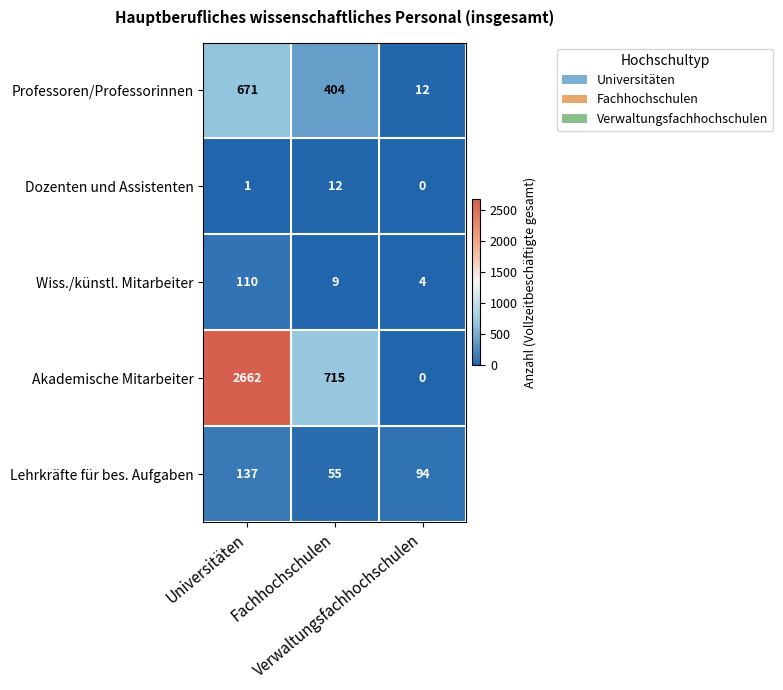

What is the average value of the Dozenten und Assistenten series?

4